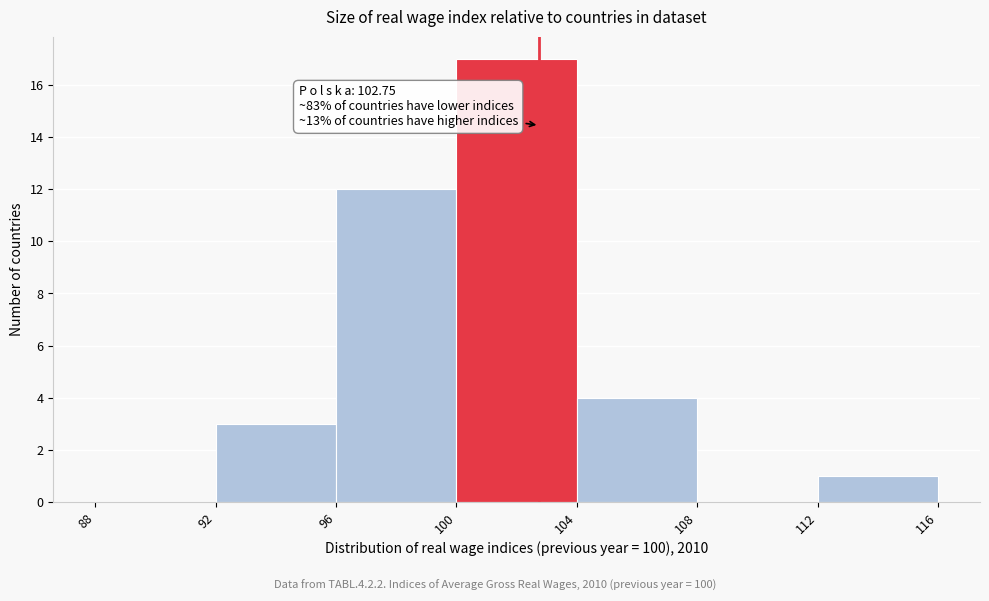

Over which range of the x-axis is the bar tallest?

100 to 104